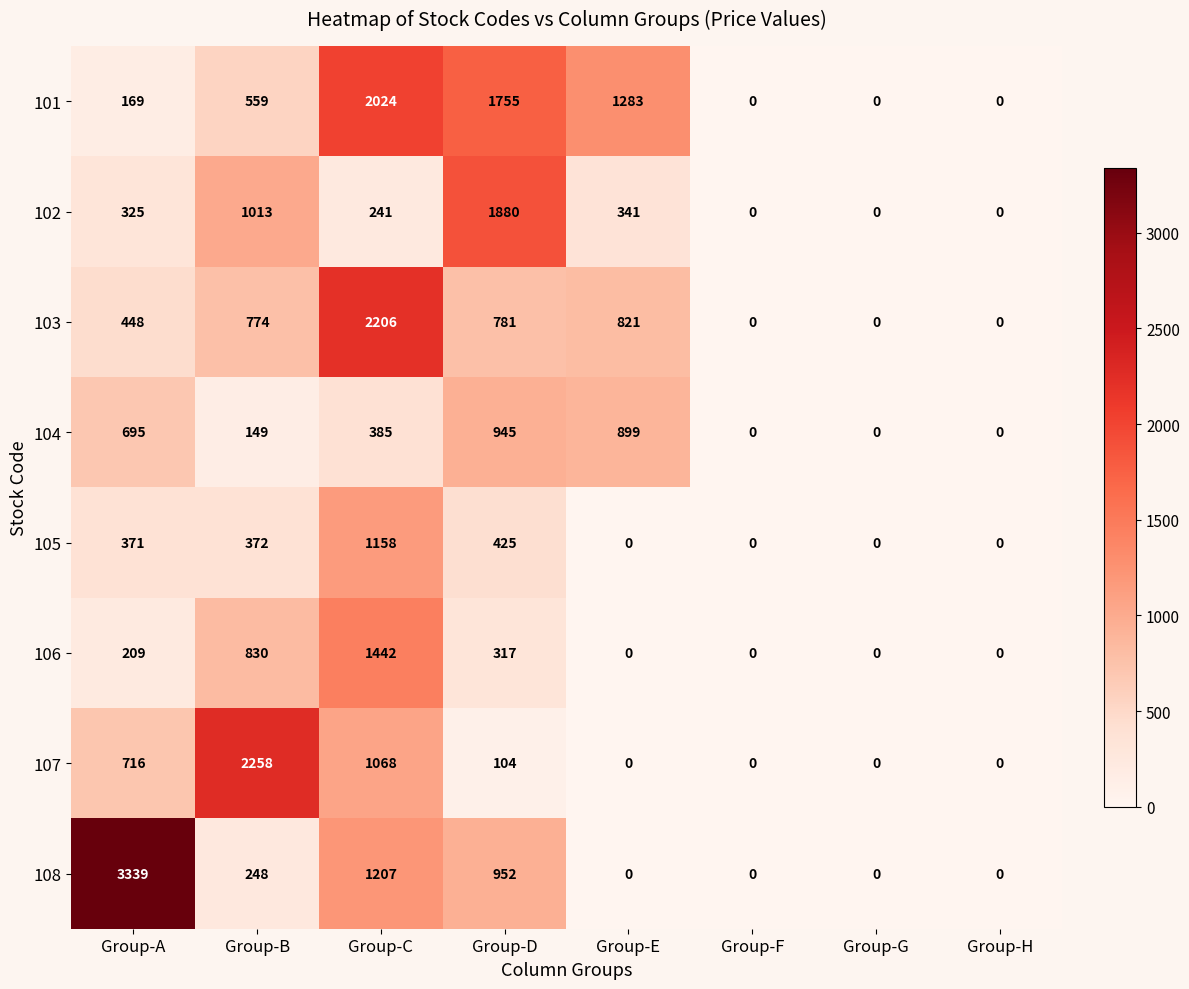

What is the difference between the second highest and second lowest values in the 105 series?

425